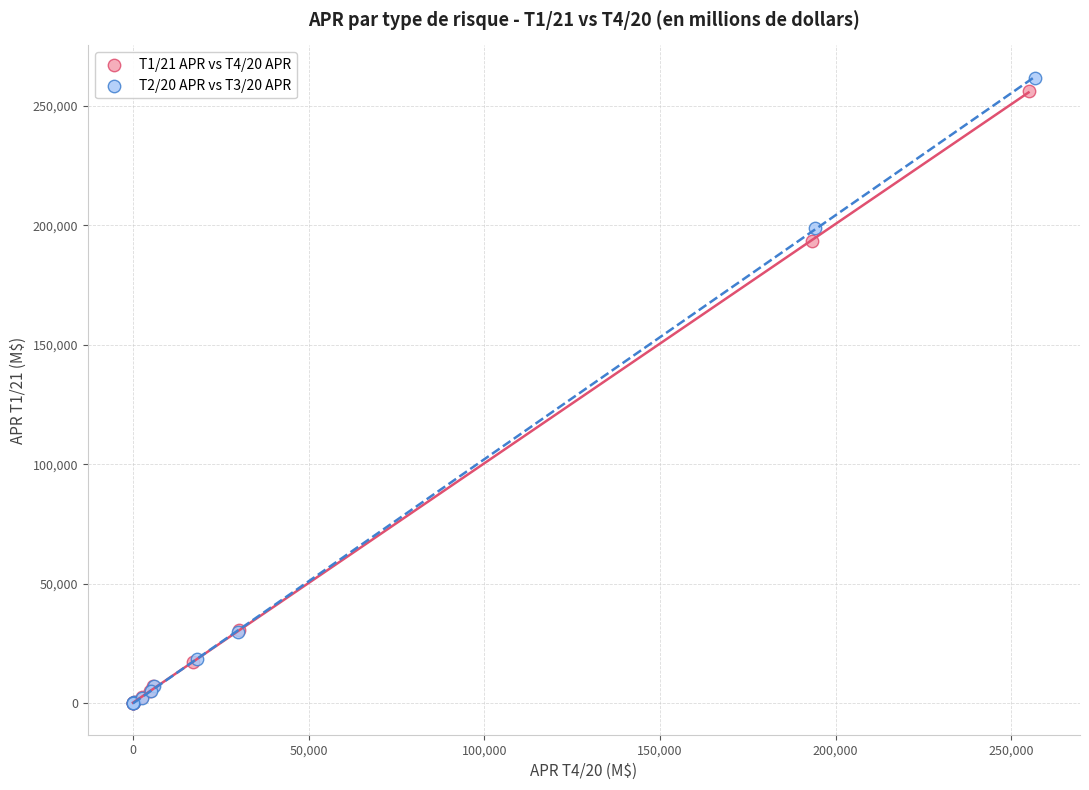

What are all the series names shown in the legend?

T1/21 APR vs T4/20 APR, T2/20 APR vs T3/20 APR